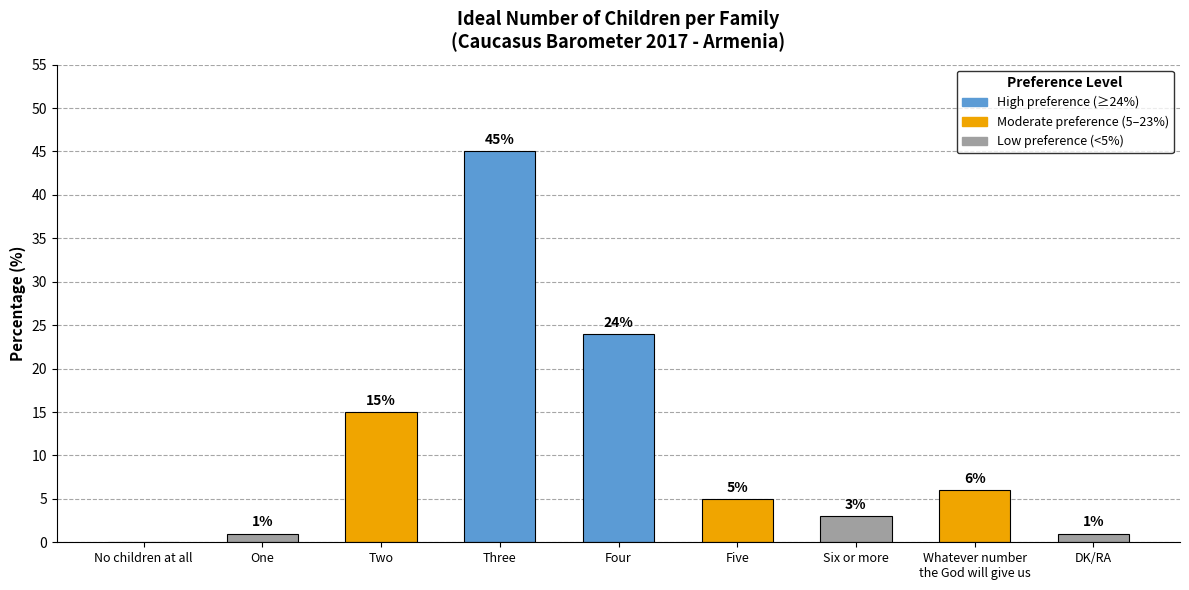

At which label is the value closest to 22?

Four